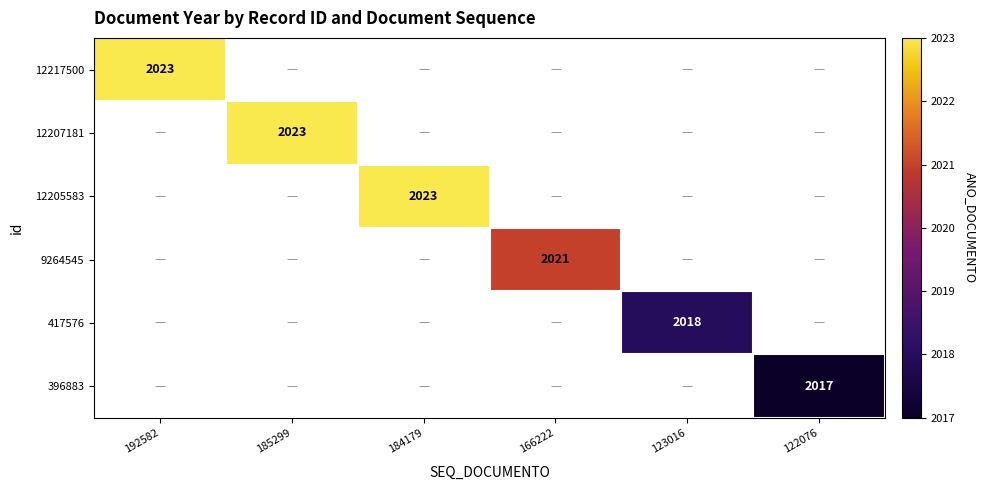

Is it true that 12207181 equals 1231 at 185299?

False